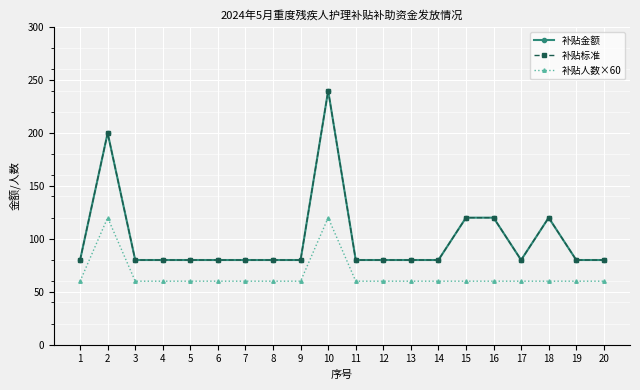

Rank the categories by 补贴金额 value from highest to lowest.

10, 2, 15, 16, 18, 1, 3, 4, 5, 6, 7, 8, 9, 11, 12, 13, 14, 17, 19, 20